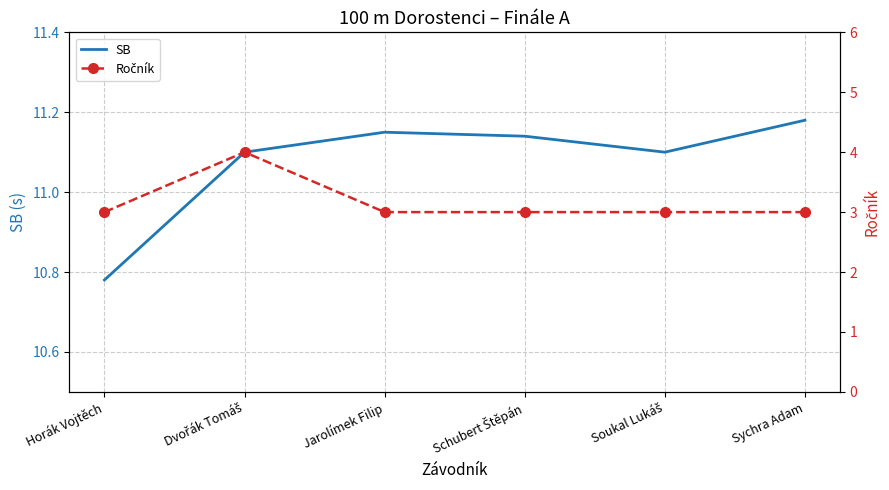

In SB, how many points are higher than both neighbors (excluding endpoints)?

1